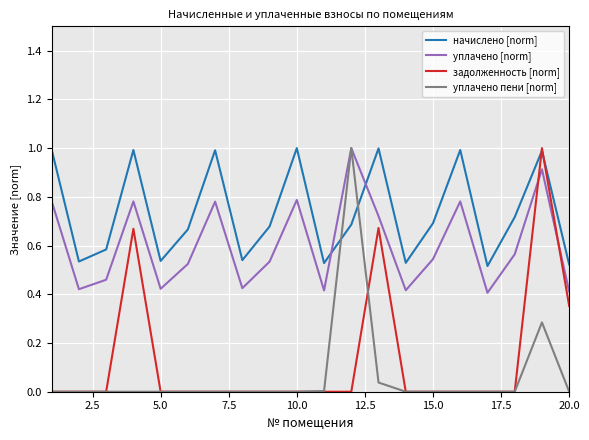

Which series has the largest total across all categories?

начислено [norm]